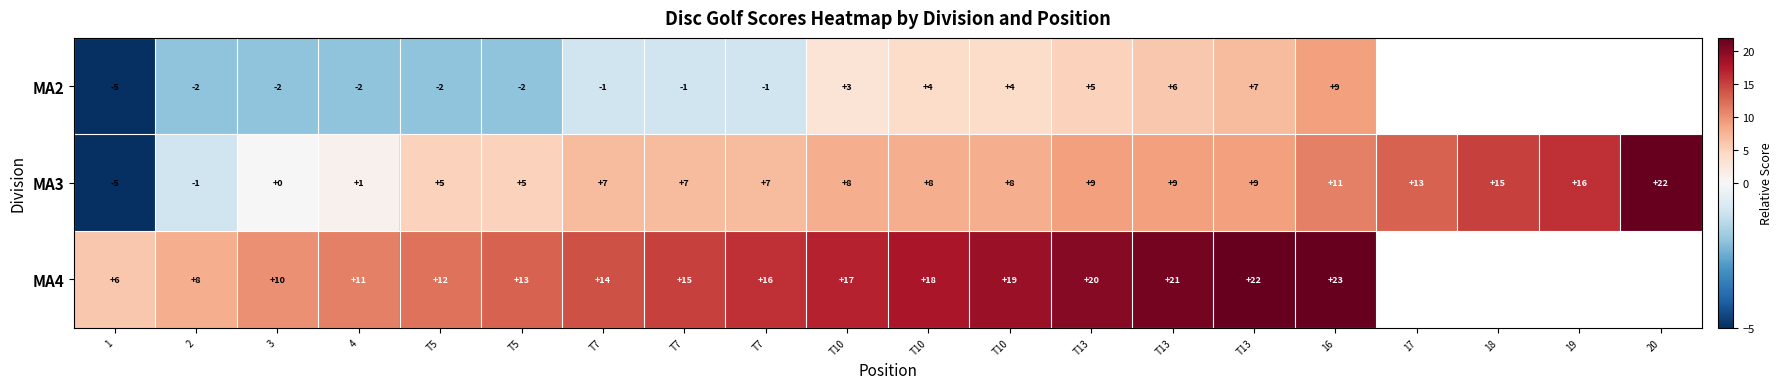

Is it true that MA3 equals 9.0 at T13?

True